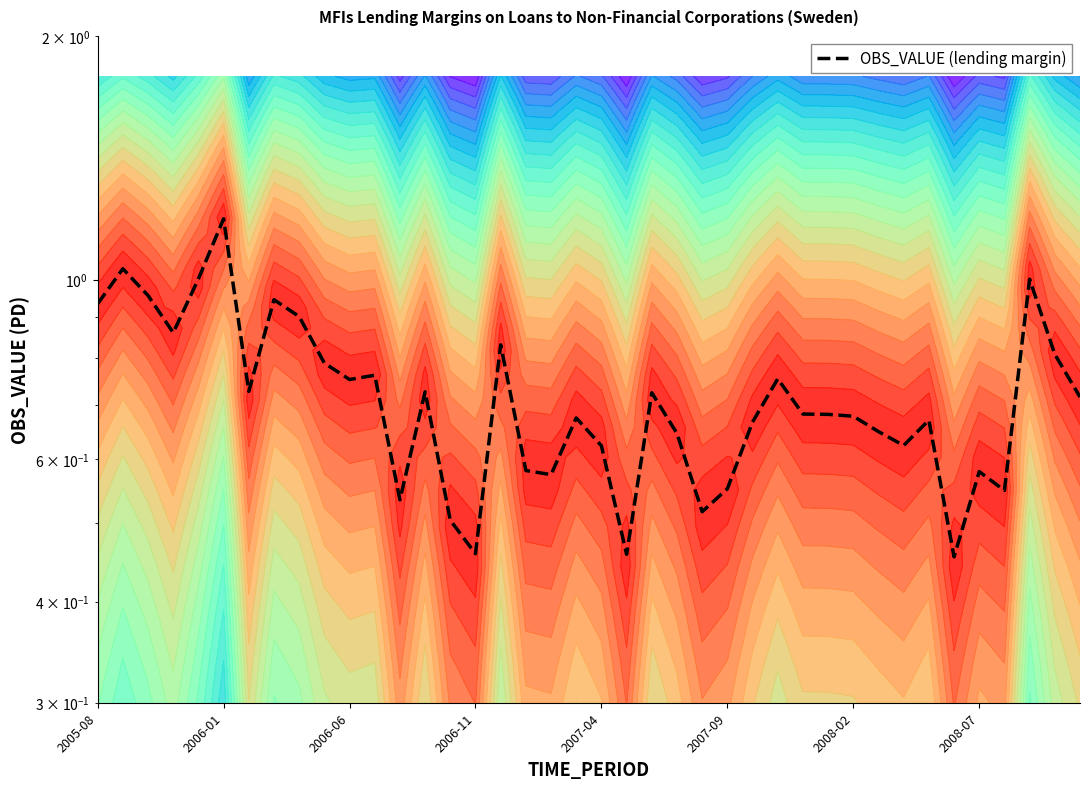

What is the approximate value at 2008-07?

0.6